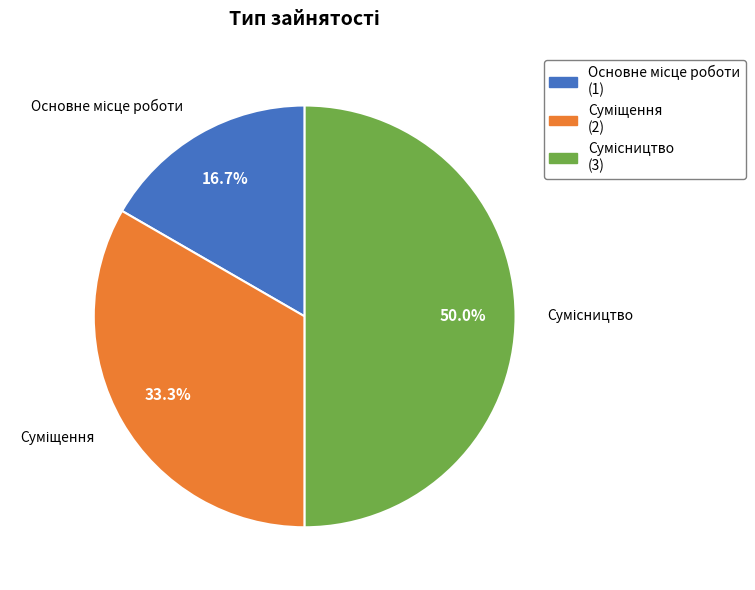

To the nearest percent, what portion does Основне місце роботи represent?

17%